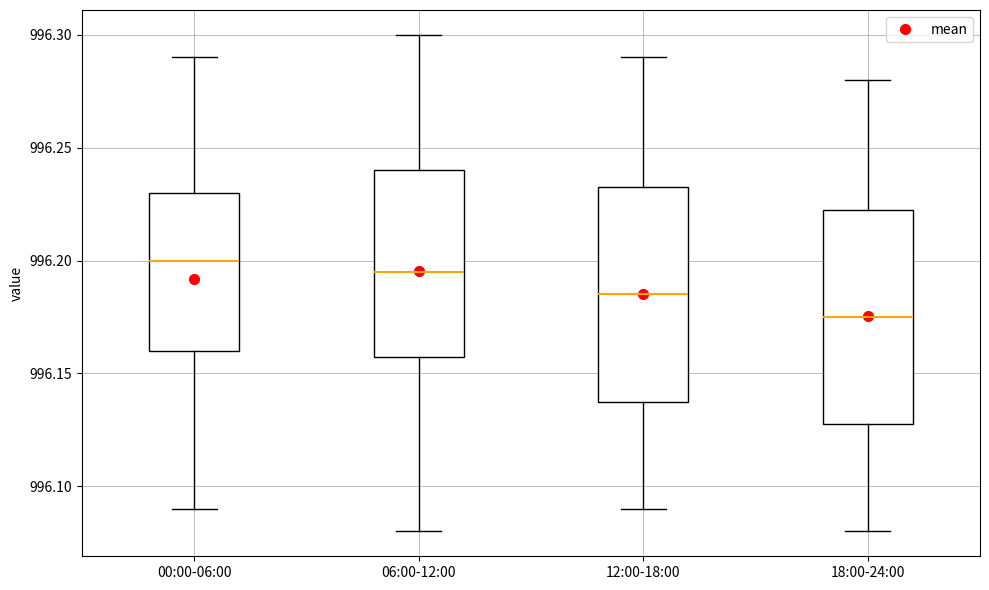

Reading left to right, read every box against the y-axis: the position of its median line, the range the box covers, and the ends of its whiskers. The values are not printed on the chart, so give them approximately, as read against the axis.

00:00-06:00: median 996.200, box 996.160 to 996.230, whiskers 996.090 to 996.290
06:00-12:00: median 996.195, box 996.160 to 996.240, whiskers 996.080 to 996.300
12:00-18:00: median 996.185, box 996.140 to 996.235, whiskers 996.090 to 996.290
18:00-24:00: median 996.175, box 996.130 to 996.225, whiskers 996.080 to 996.280